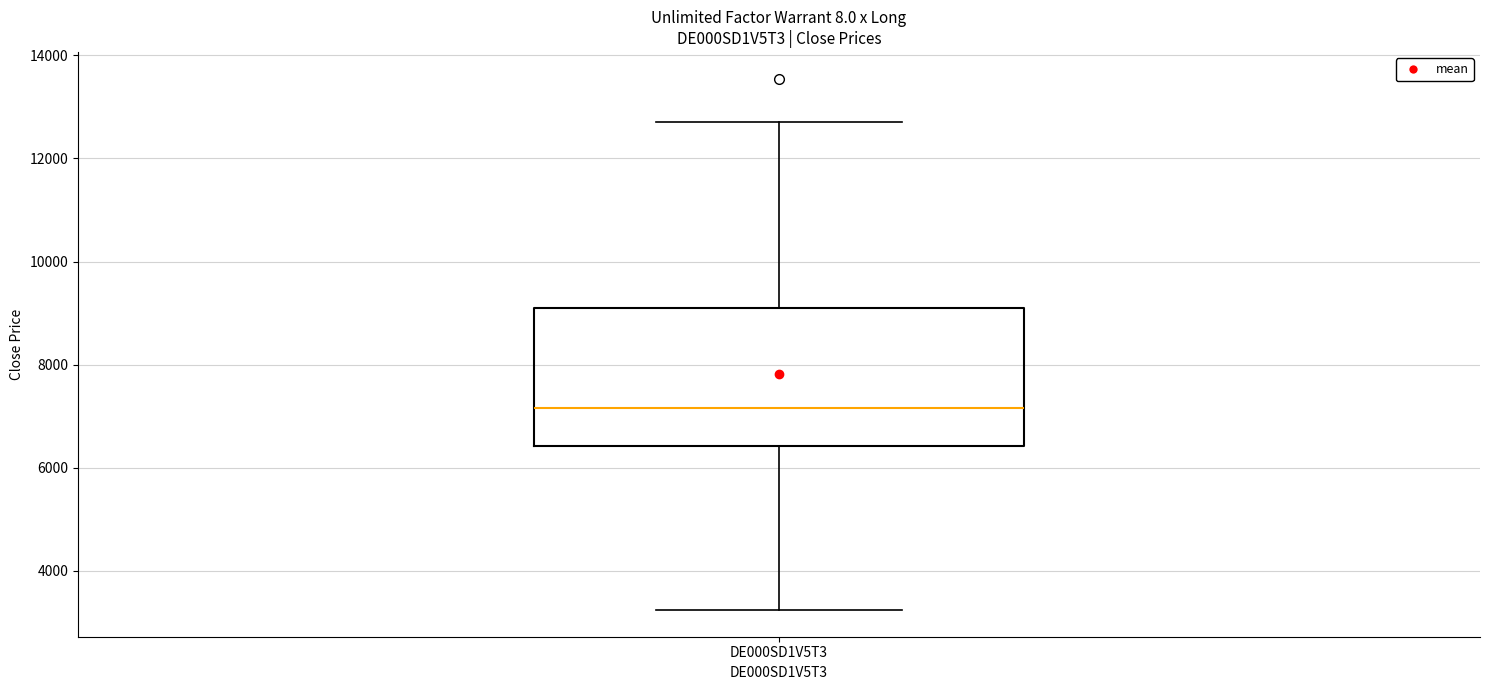

Where does the median line of the box for DE000SD1V5T3 sit on the y-axis? The values are not printed on the chart, so give them approximately, as read against the axis.

7200